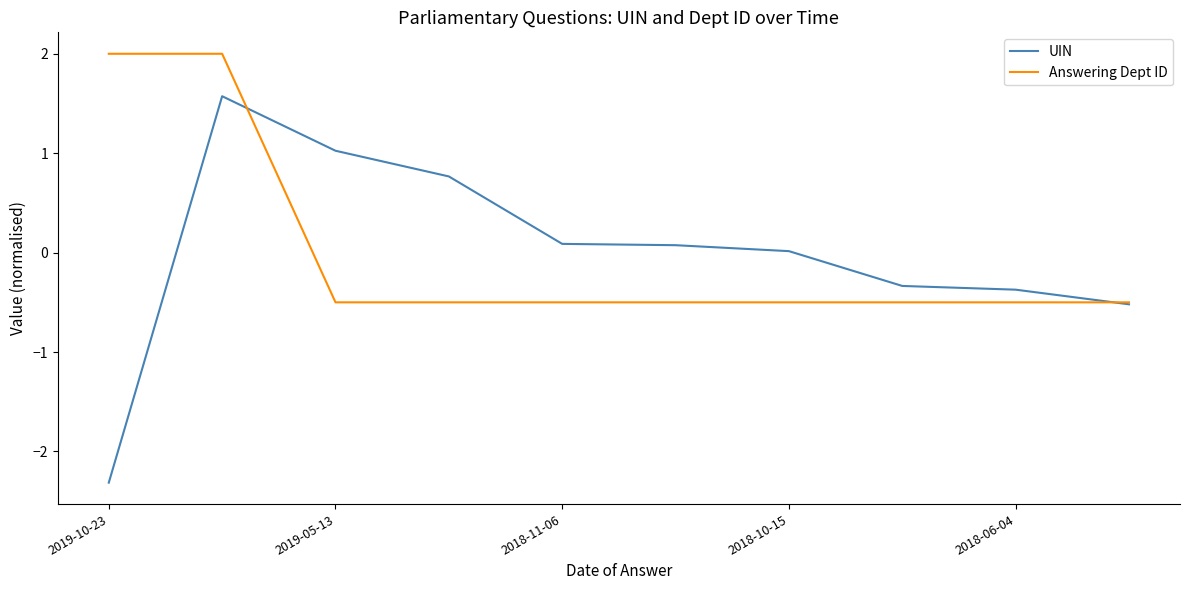

Which series has the largest range (max minus min)?

UIN